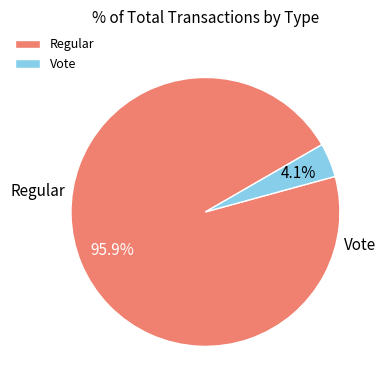

Which slice represents more than half of the pie?

Regular